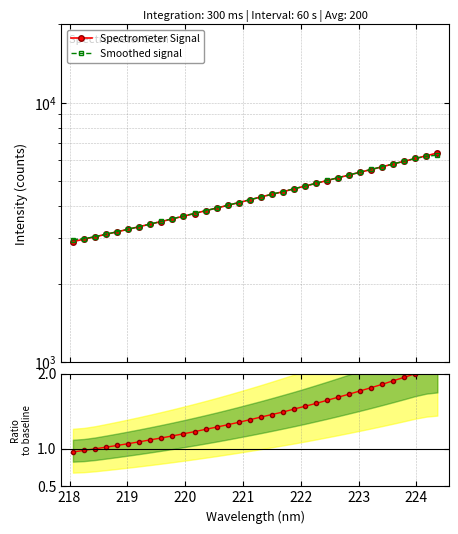

True or false: Spectrometer Signal has more than 0 points higher than both neighbors.

False